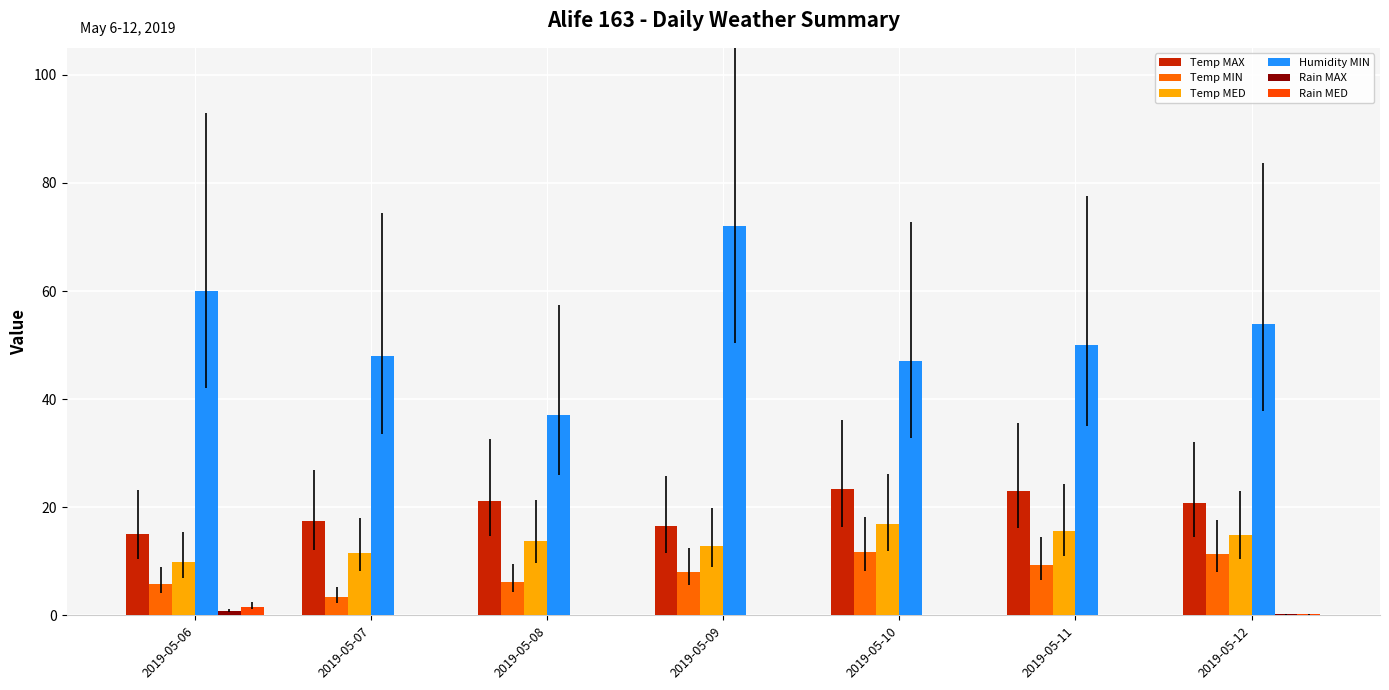

Which category has the highest value in the Temp MAX series?

2019-05-10